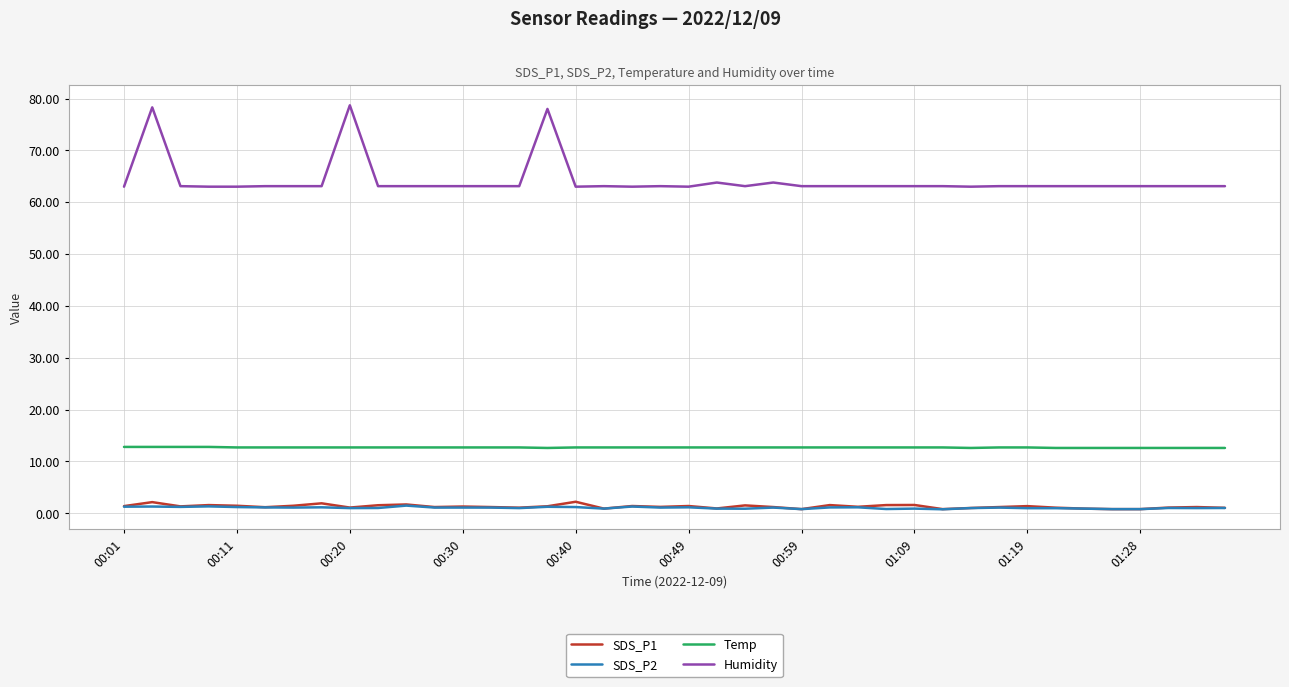

What are all the series names shown in the legend?

SDS_P1, SDS_P2, Temp, Humidity